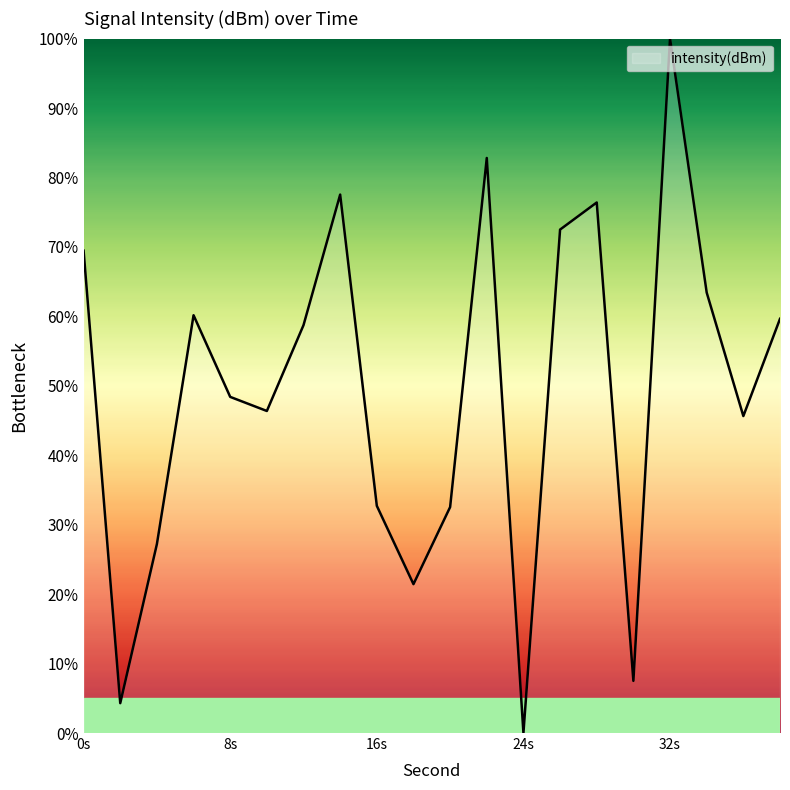

What is the maximum value shown in the chart?

100.0